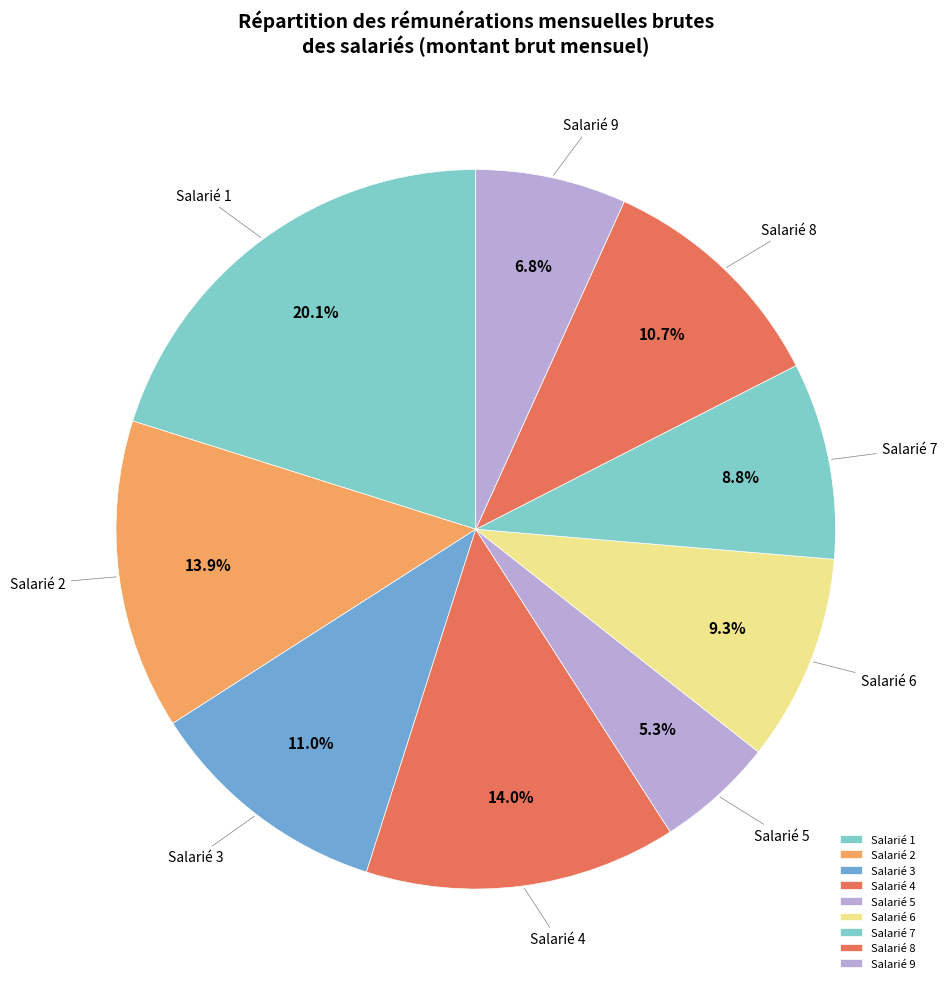

Which has a higher value, Salarié 2 or Salarié 9?

Salarié 2